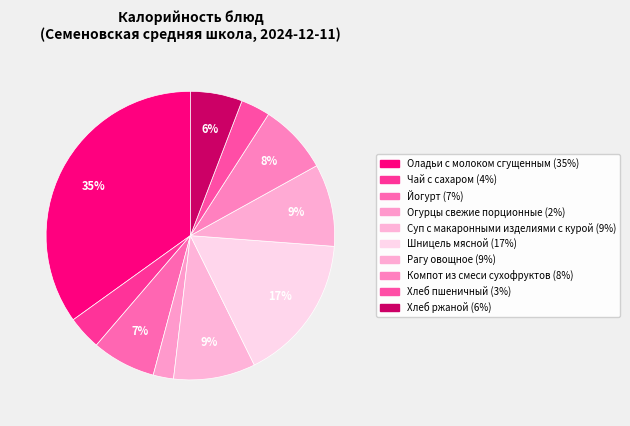

Combined, do Оладьи с молоком сгущенным and Йогурт account for over 50%?

No